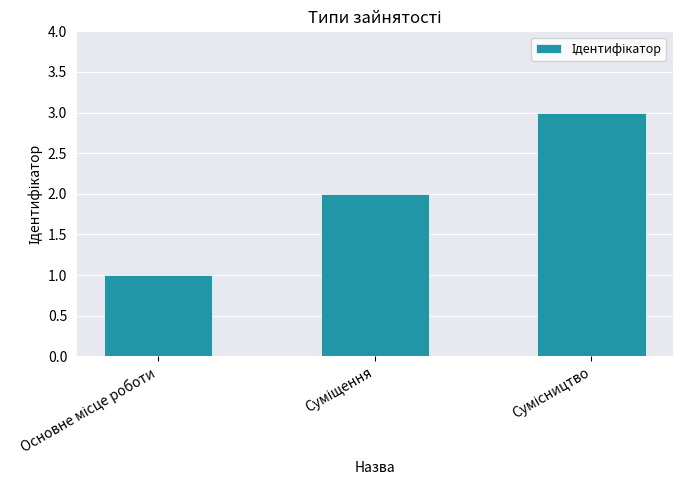

What is the average value?

2